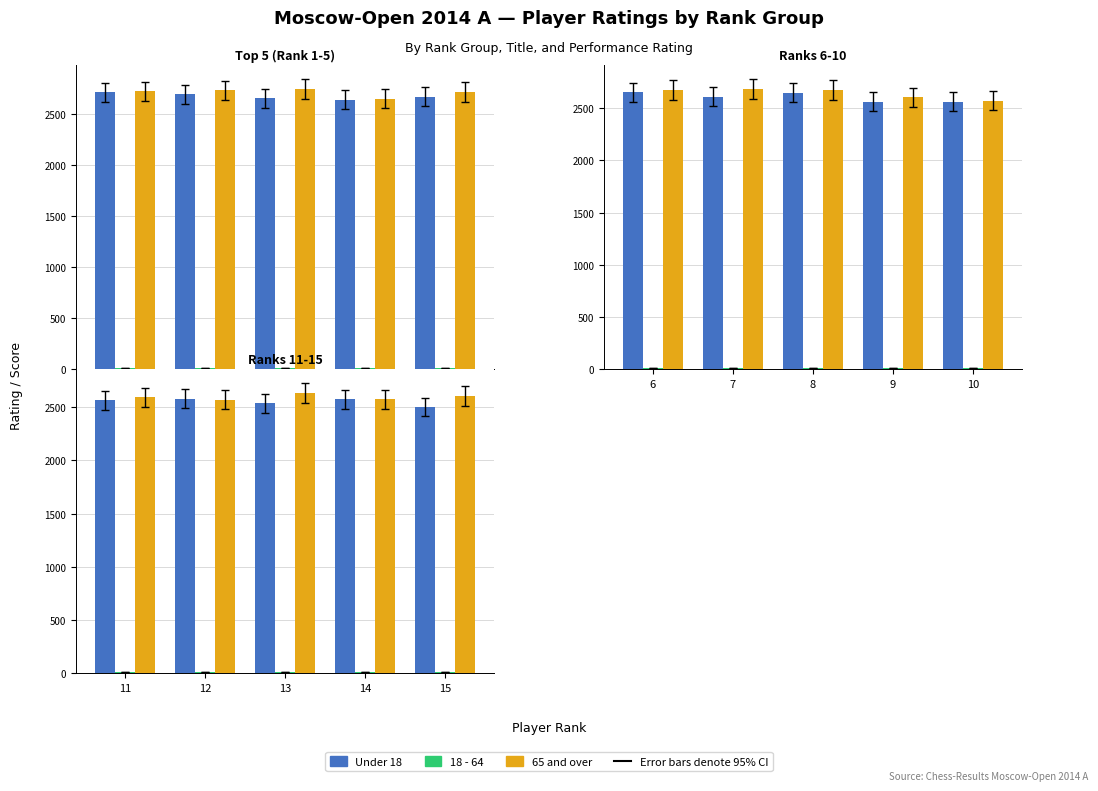

True or false: Under 18 has a value of 640.7 at 12.

False